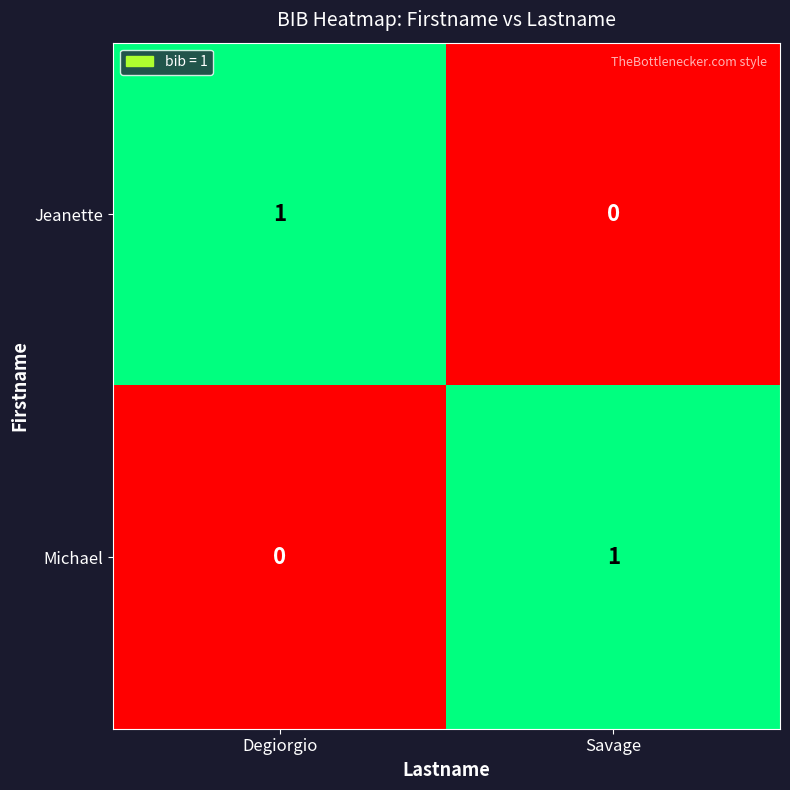

Is it true that Jeanette equals 0 at Savage?

True